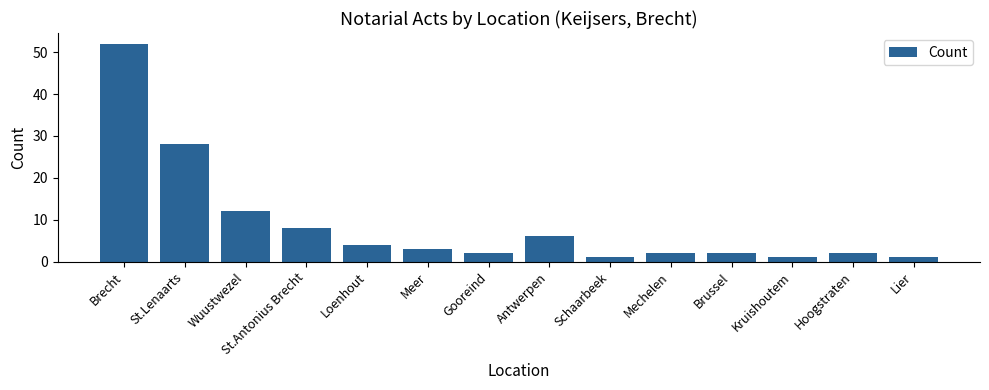

What is the label of the 6th bar from the right?

Schaarbeek